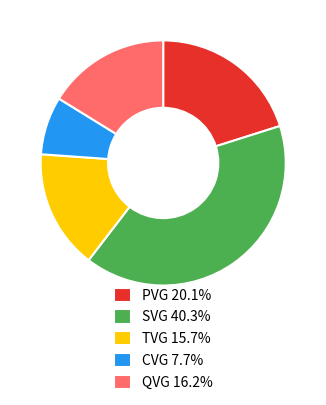

Approximately how many times larger is the value at CVG 7.7% compared to PVG 20.1%?

0.4